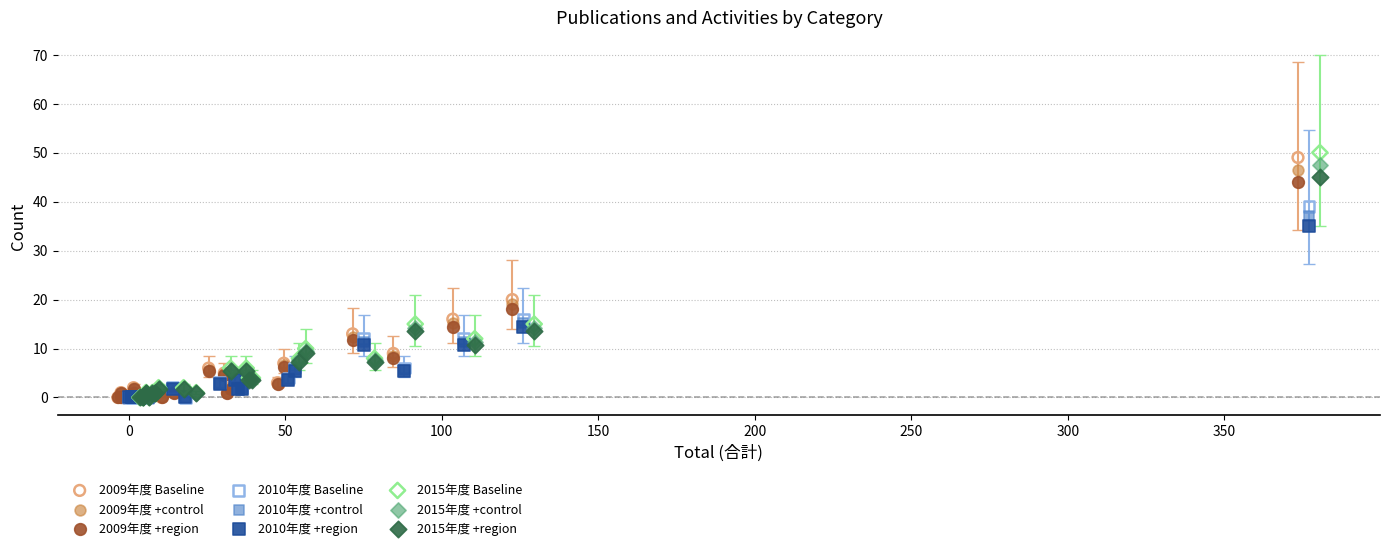

What are all the series names shown in the legend?

2009年度 Baseline, 2009年度 +control, 2009年度 +region, 2010年度 Baseline, 2010年度 +control, 2010年度 +region, 2015年度 Baseline, 2015年度 +control, 2015年度 +region